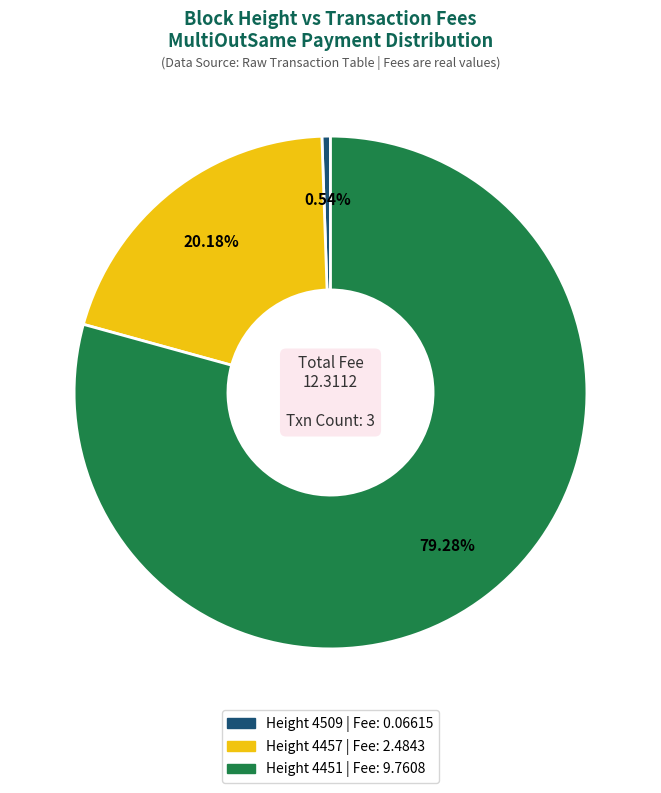

Is there any slice that represents more than half of the pie?

Yes